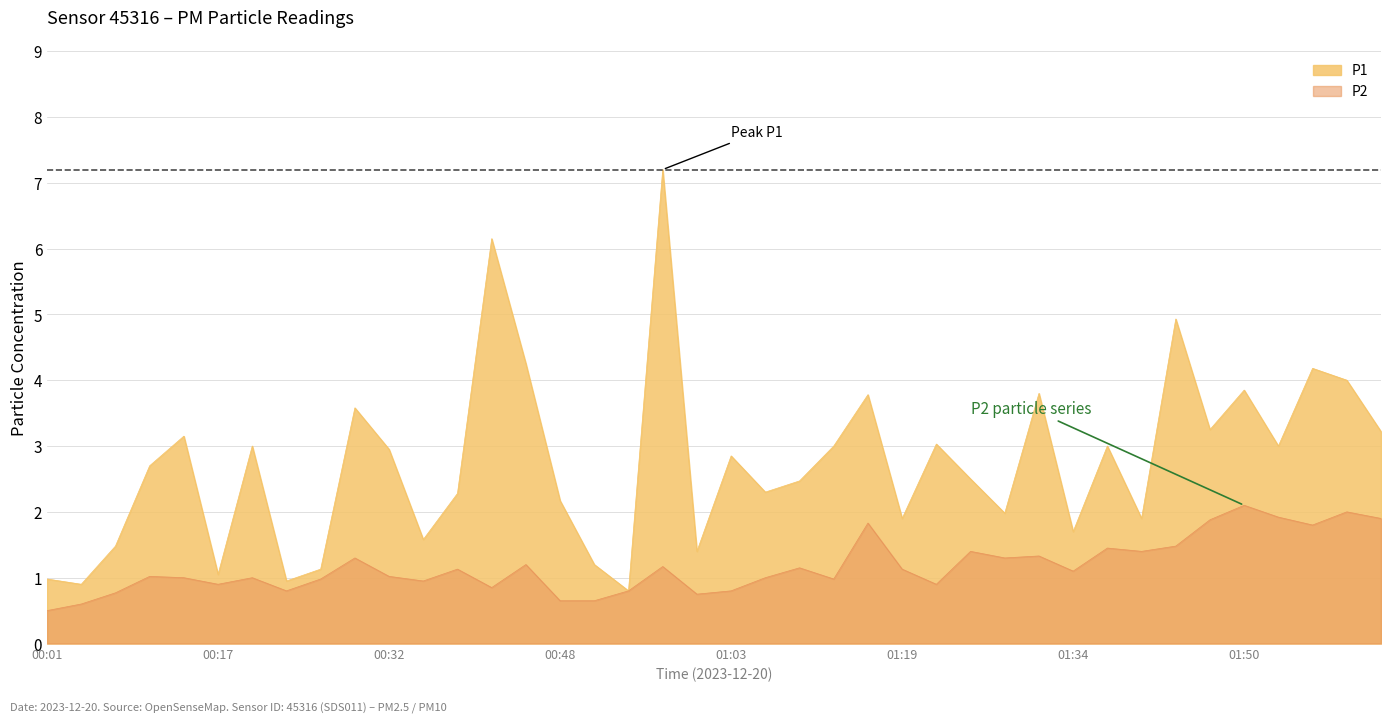

What is the approximate value of P2 at 01:22?

0.9